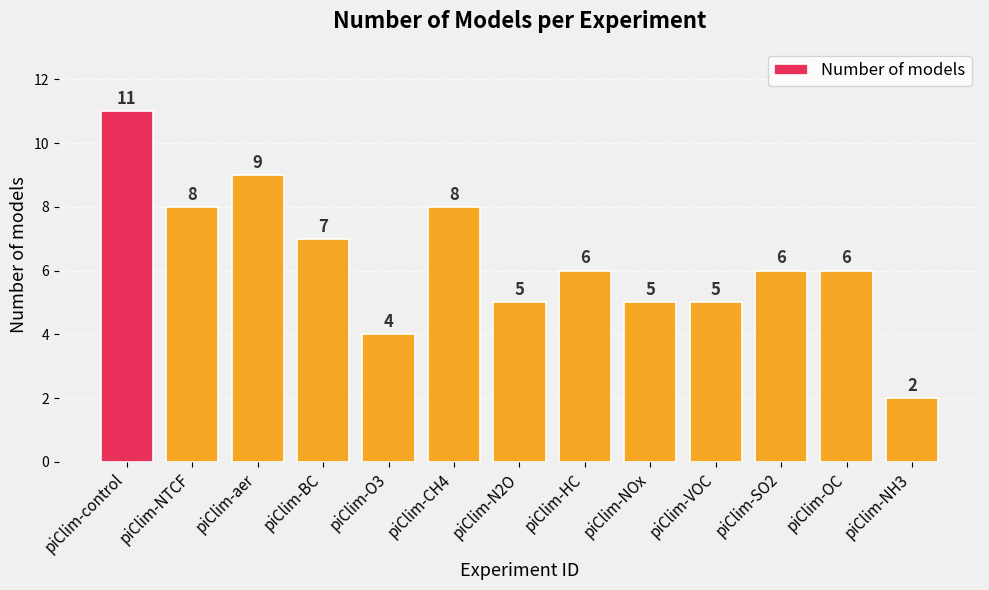

What value does the data have at piClim-VOC?

5